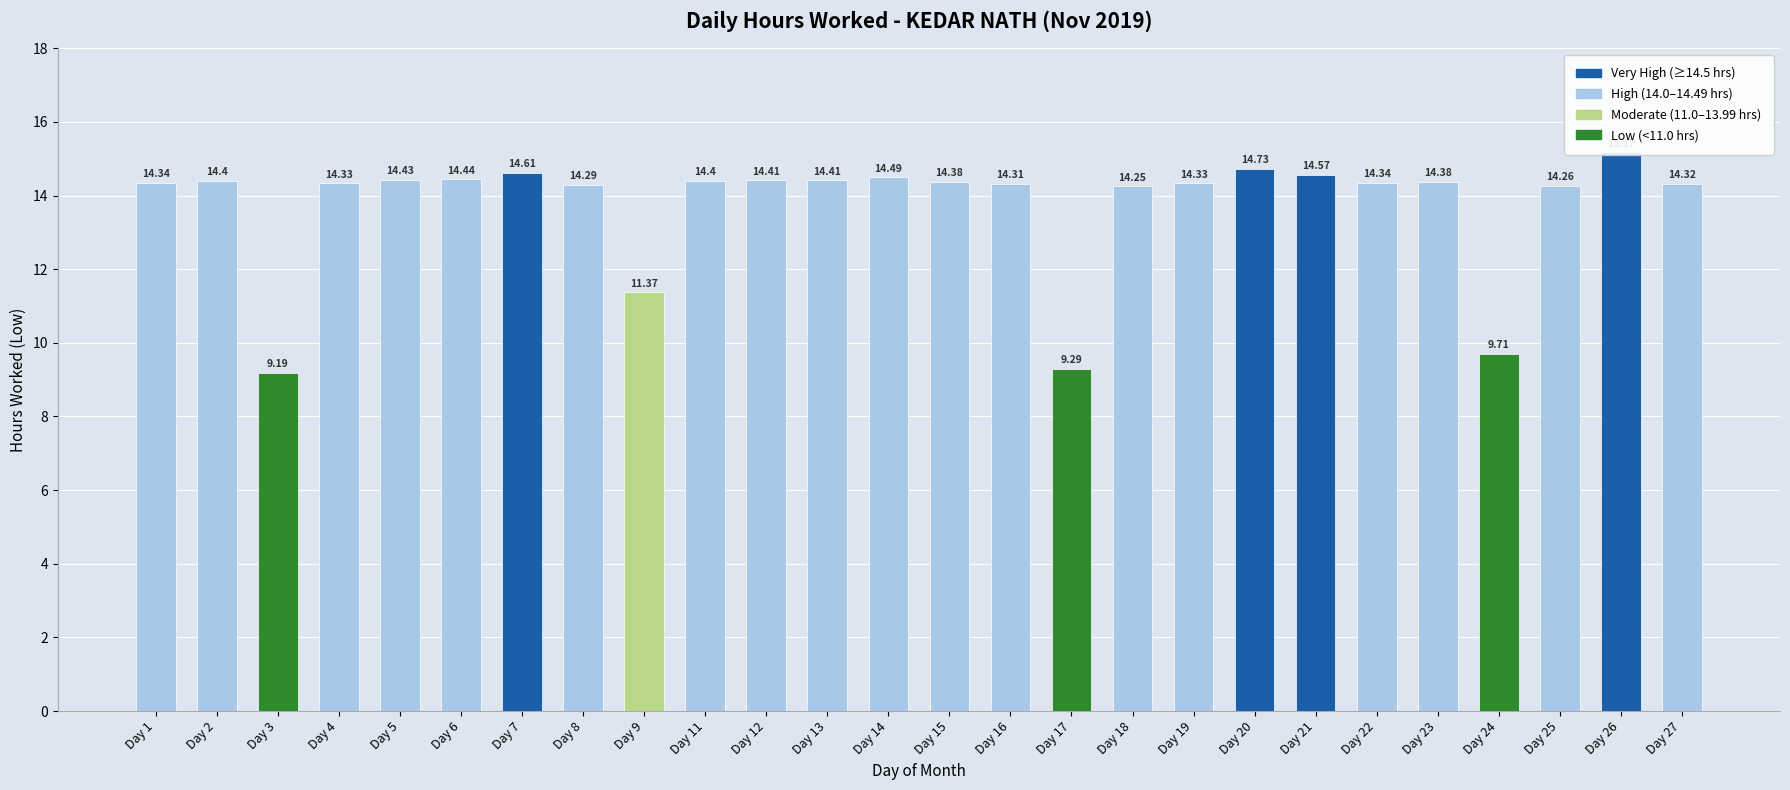

What is the difference between the second highest and minimum values?

5.5